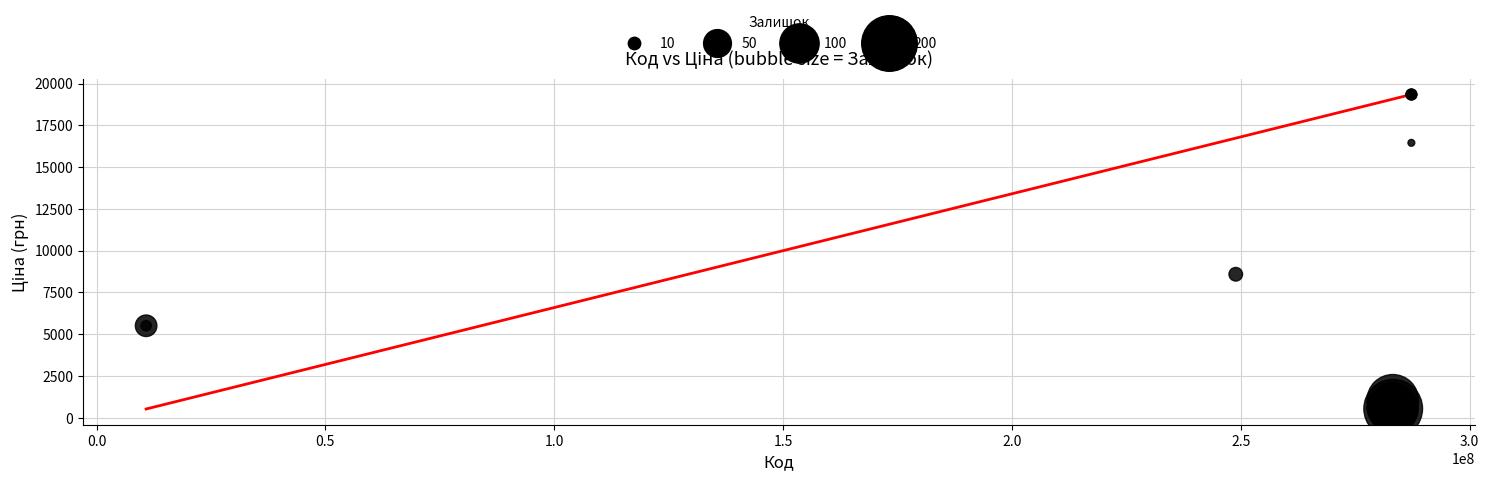

What Y value in the scatter plot is closest to 9928?

8581.1